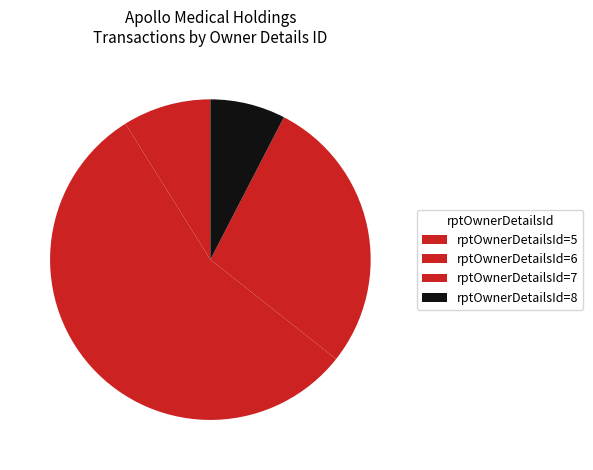

How many slices are in this pie chart?

4